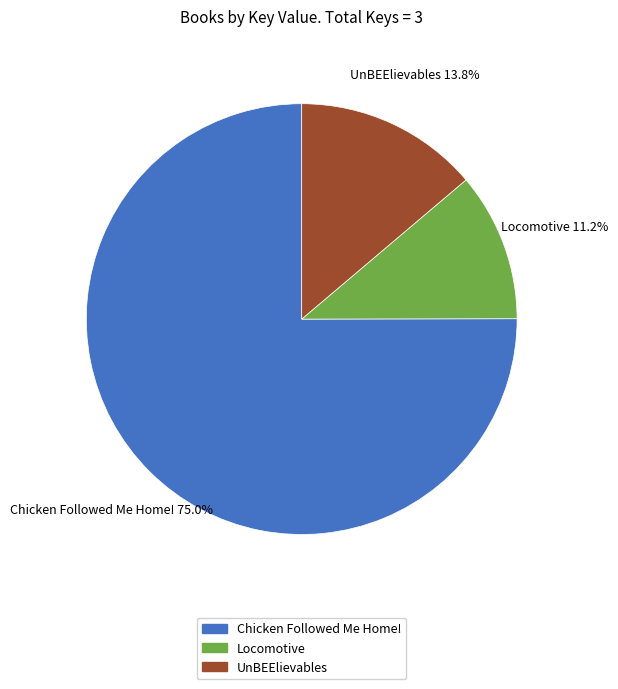

What percentage is NOT represented by Chicken Followed Me Home!?

25.0%